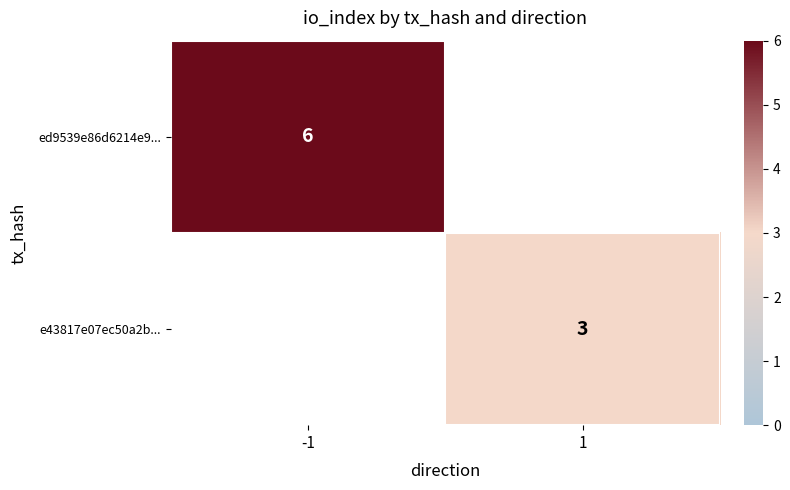

At how many categories does at least one series exceed 5?

1